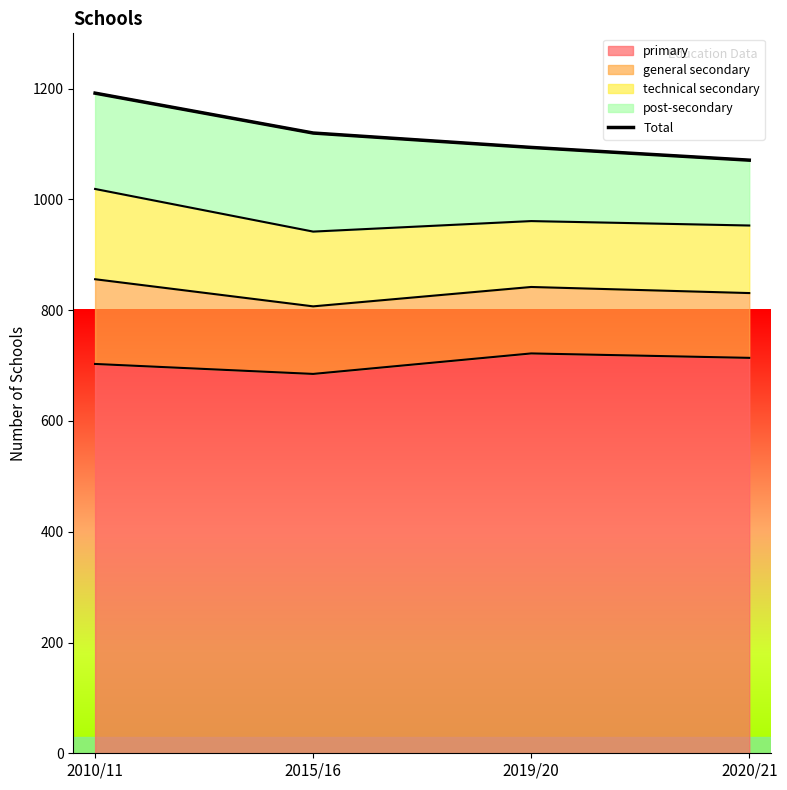

Reading left to right, extract all data points from this chart.

1192	1120	1094	1071